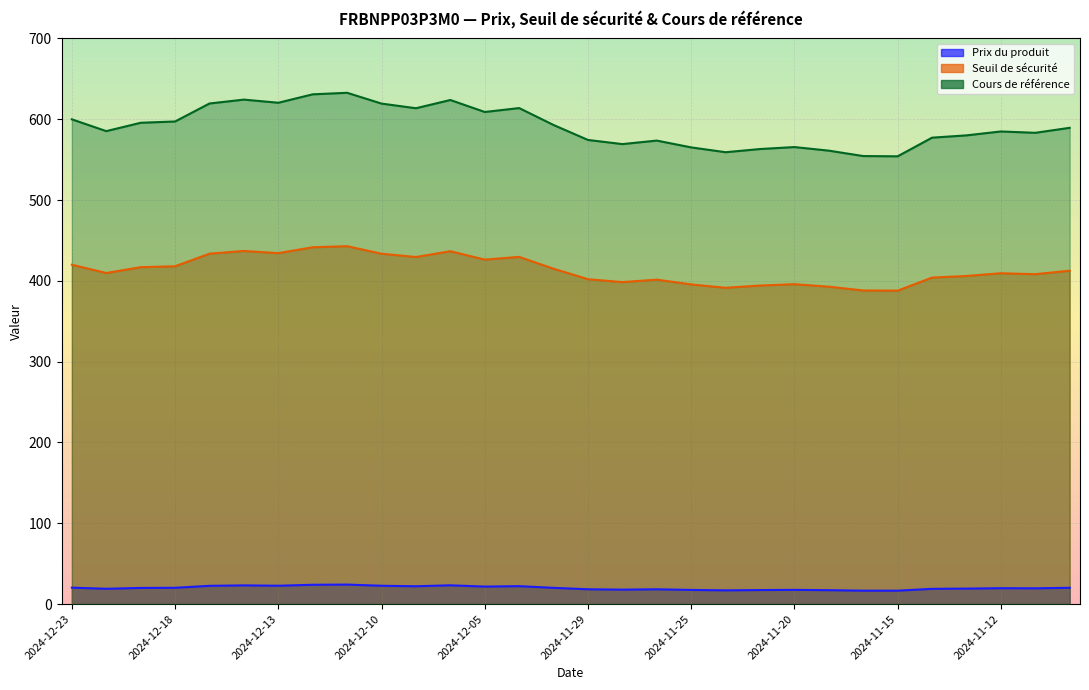

True or false: Cours de référence and Seuil de sécurité cross at least once.

False